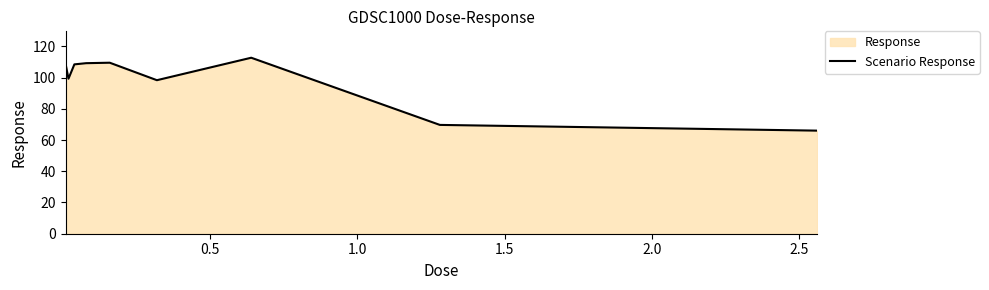

What is the difference between the maximum and minimum values?

46.7